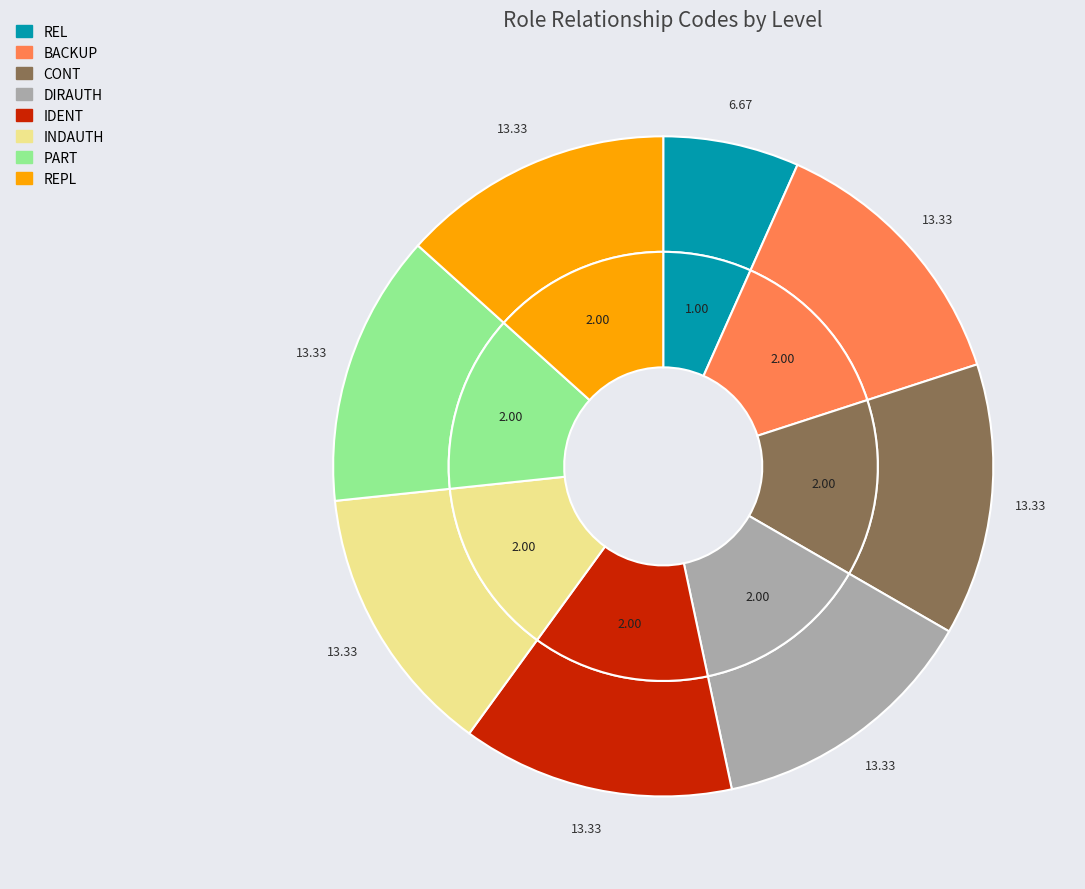

True or false: INDAUTH accounts for 21% of the total.

False